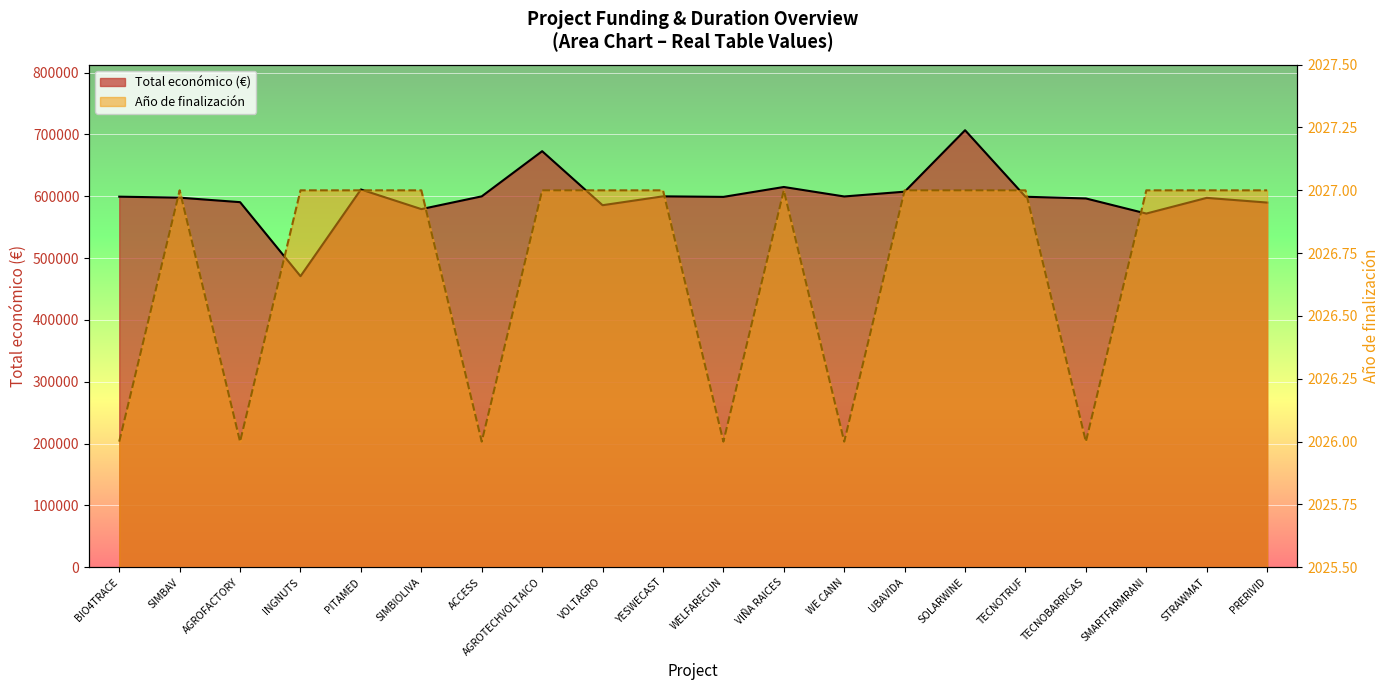

What is the difference between the maximum and minimum values in the Año de finalización series?

1